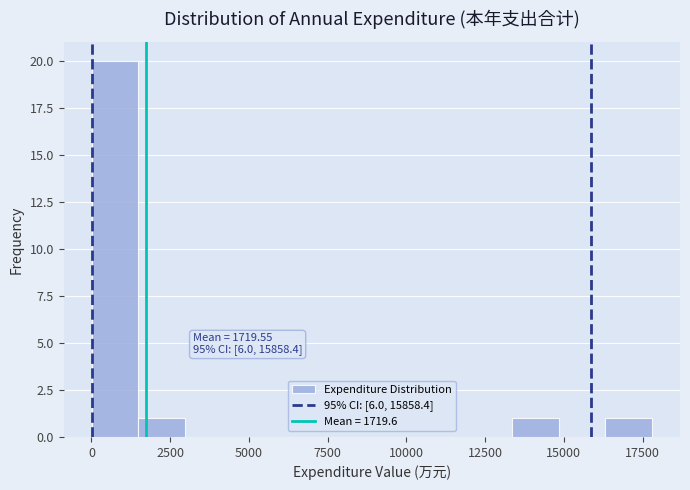

Around what value on the x-axis is the tallest bar? Give the approximate position of its centre, as read against the axis.

500